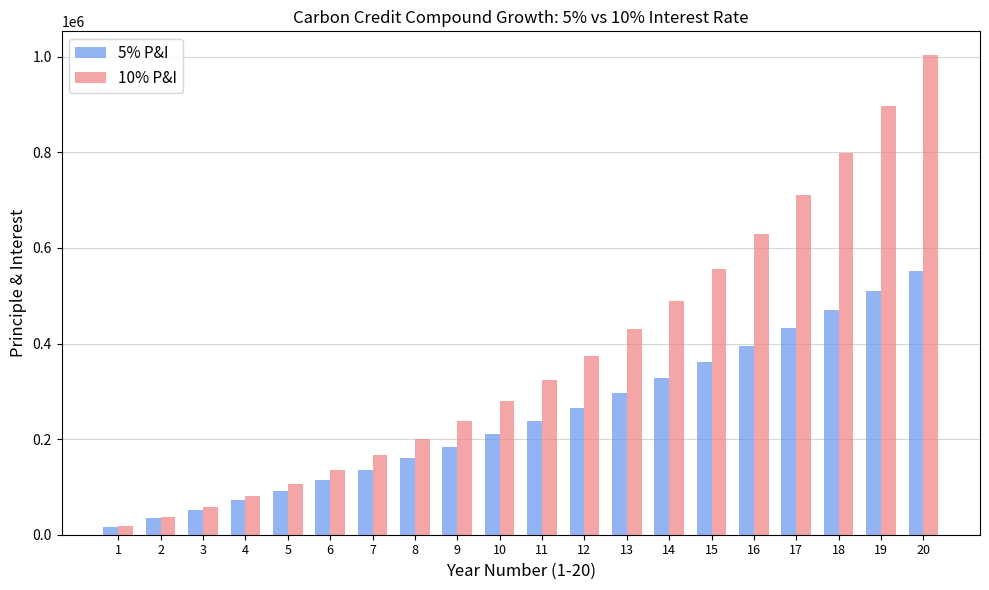

At which label is 10% P&I closest to 510191?

14